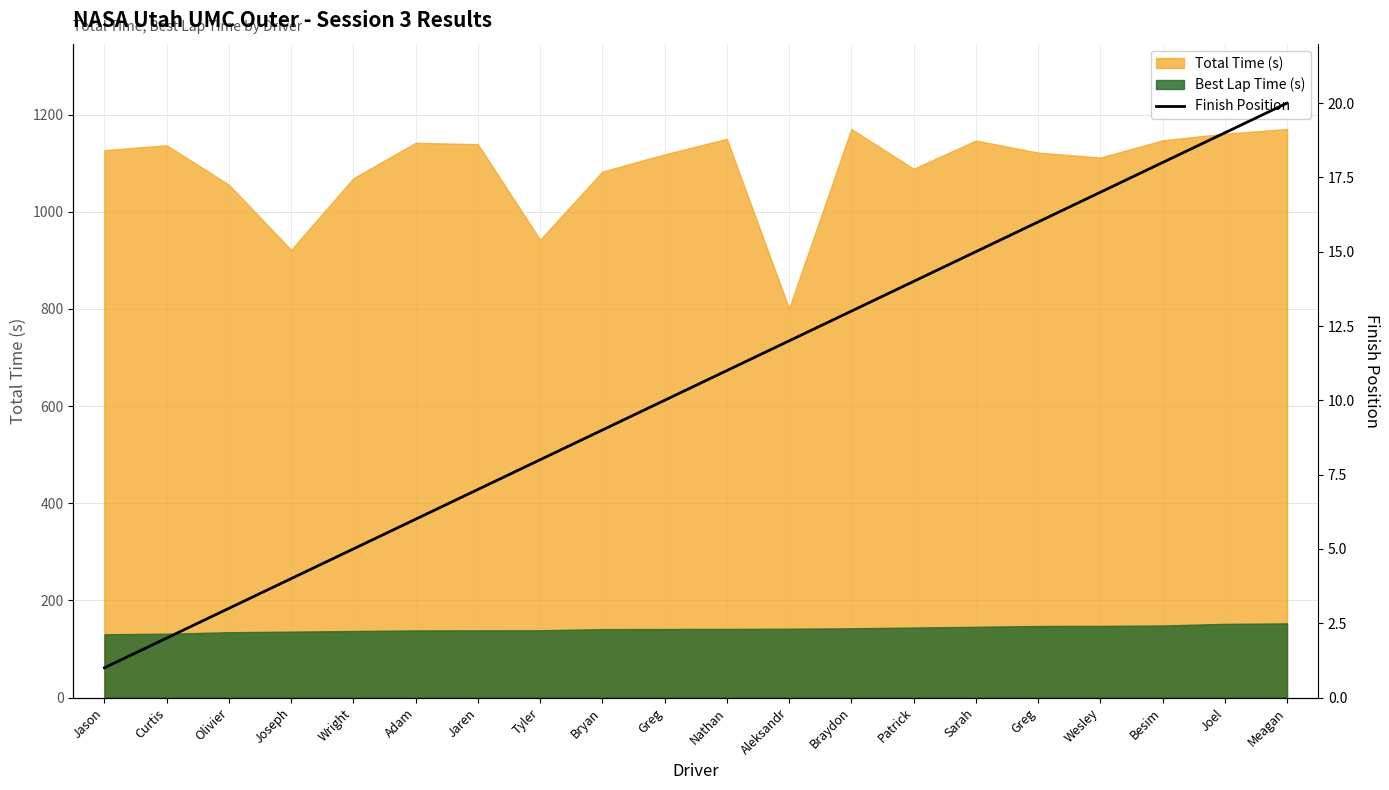

List the labels in order of value, smallest first.

Jason, Curtis, Olivier, Joseph, Wright, Adam, Jaren, Tyler, Bryan, Greg, Nathan, Aleksandr, Braydon, Patrick, Sarah, Greg, Wesley, Besim, Joel, Meagan